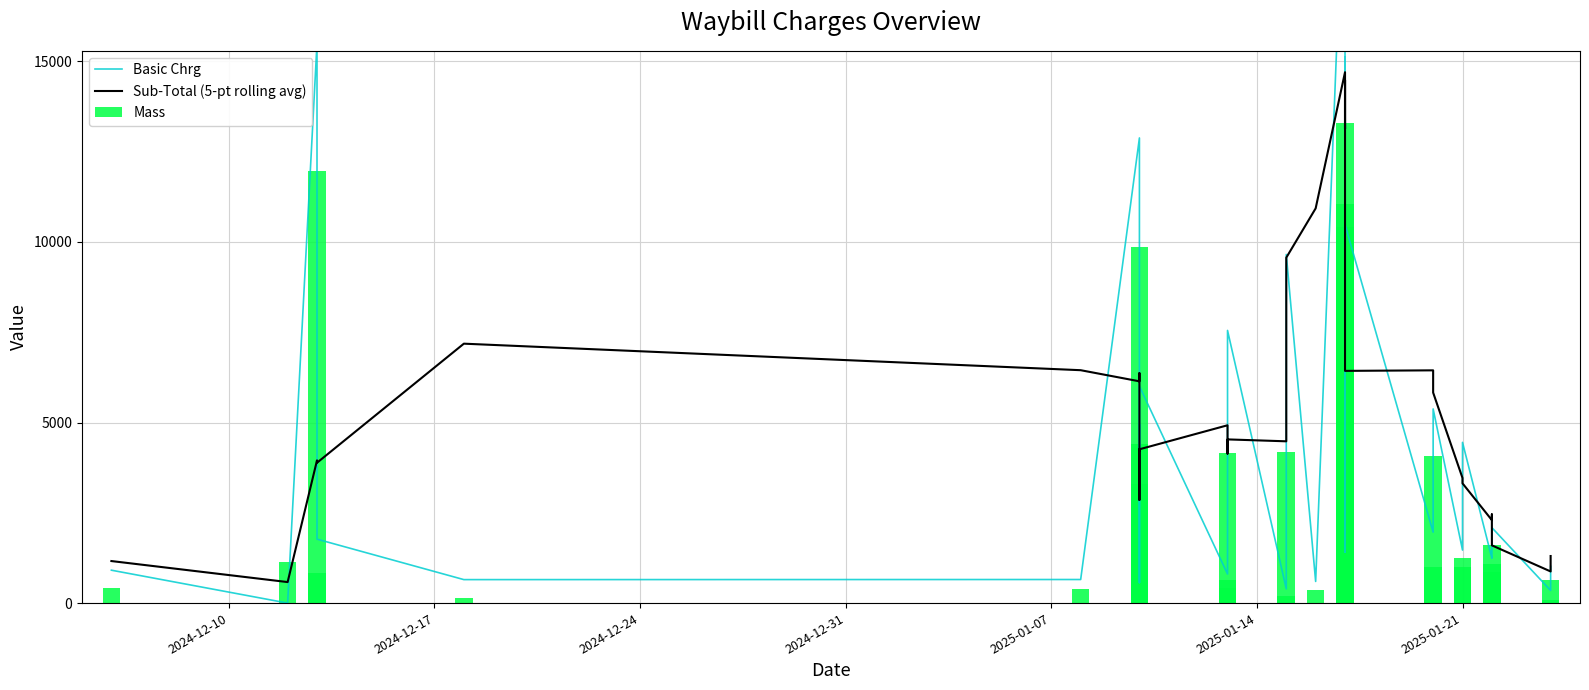

What is the value of the Sub-Total (5-pt rolling avg) bar at the 1st from the left?

1164.0